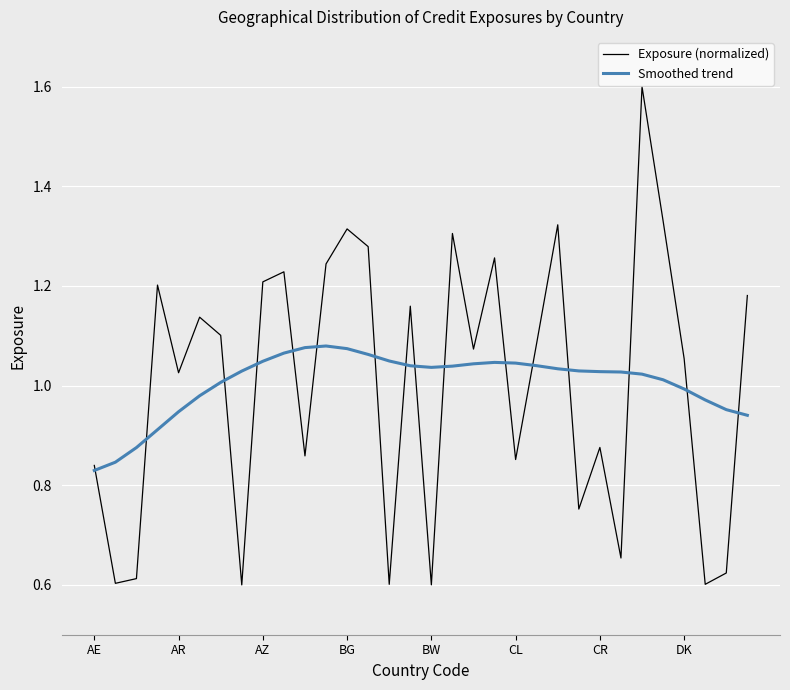

Which series has the largest range (max minus min)?

Exposure (normalized)